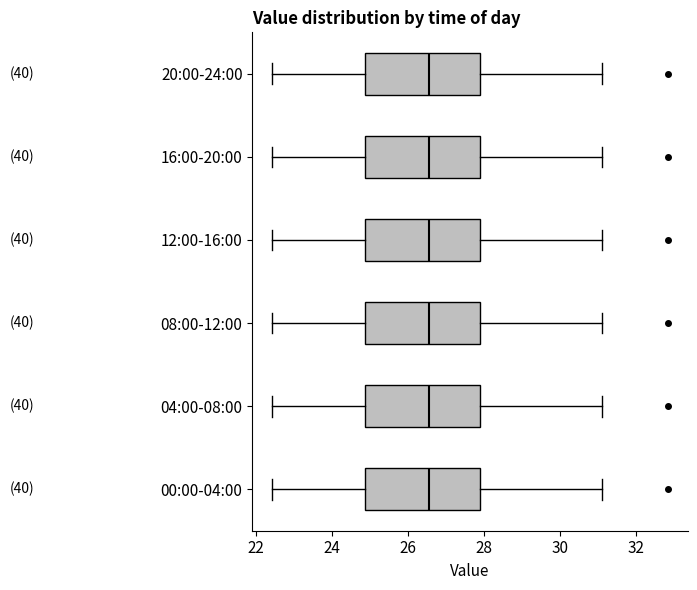

Reading bottom to top, transcribe this box plot: for each box, give where its median line is, the range the box spans, and where its two whiskers end, as read against the x-axis. The values are not printed on the chart, so give them approximately, as read against the axis.

00:00-04:00: median 26.6, box 24.8 to 28.0, whiskers 22.4 to 31.2
04:00-08:00: median 26.6, box 24.8 to 28.0, whiskers 22.4 to 31.2
08:00-12:00: median 26.6, box 24.8 to 28.0, whiskers 22.4 to 31.2
12:00-16:00: median 26.6, box 24.8 to 28.0, whiskers 22.4 to 31.2
16:00-20:00: median 26.6, box 24.8 to 28.0, whiskers 22.4 to 31.2
20:00-24:00: median 26.6, box 24.8 to 28.0, whiskers 22.4 to 31.2